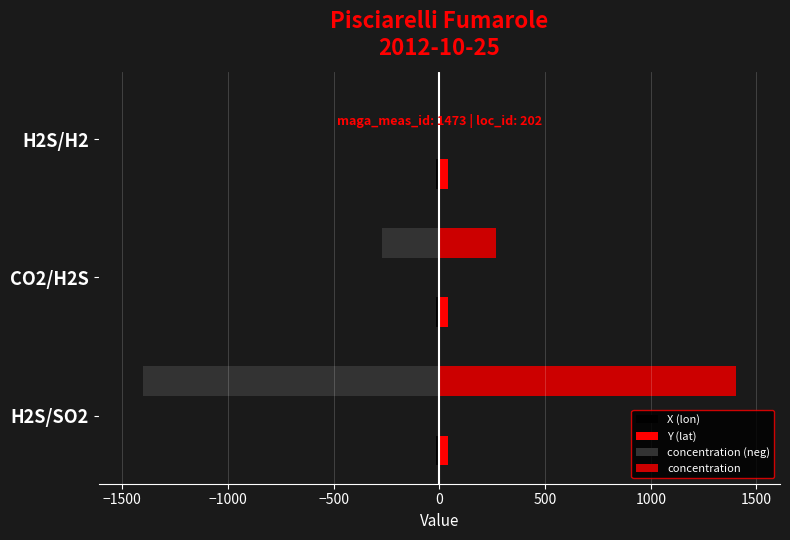

Which series has the largest total across all categories?

concentration